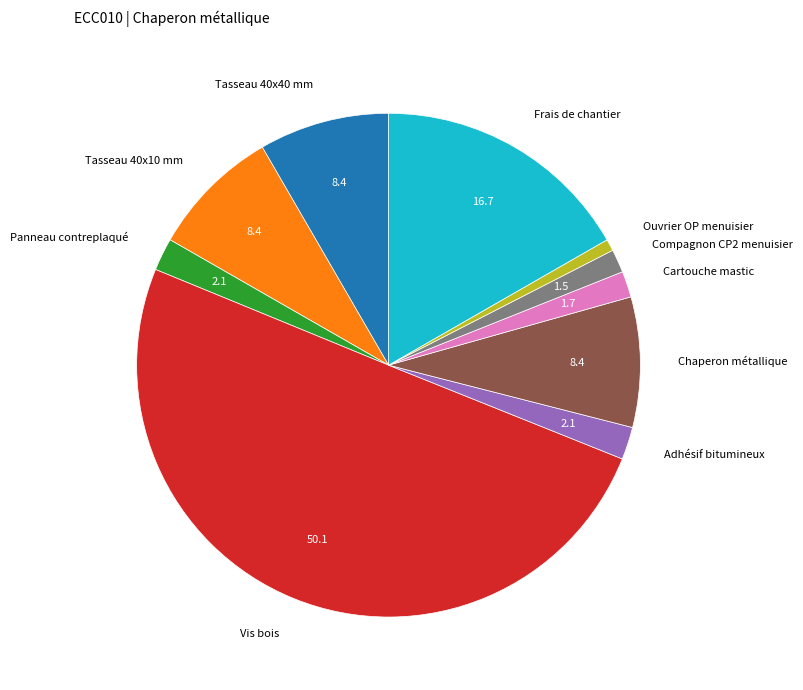

Which category accounts for the majority?

Vis bois